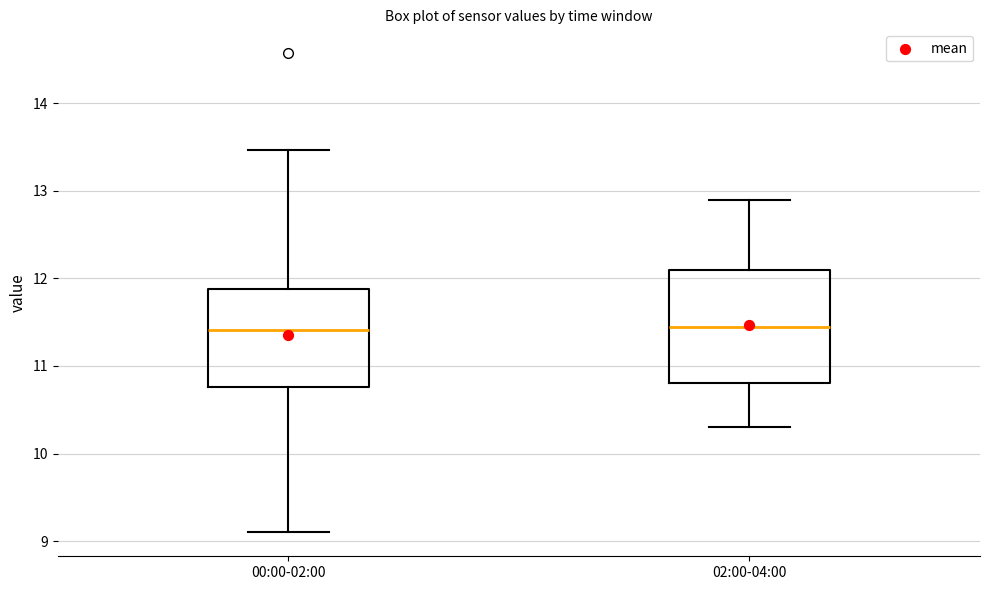

Reading left to right, transcribe this box plot: for each box, give where its median line is, the range the box spans, and where its two whiskers end, as read against the y-axis. The values are not printed on the chart, so give them approximately, as read against the axis.

00:00-02:00: median 11.4, box 10.8 to 11.9, whiskers 9.1 to 13.5
02:00-04:00: median 11.5, box 10.8 to 12.1, whiskers 10.3 to 12.9